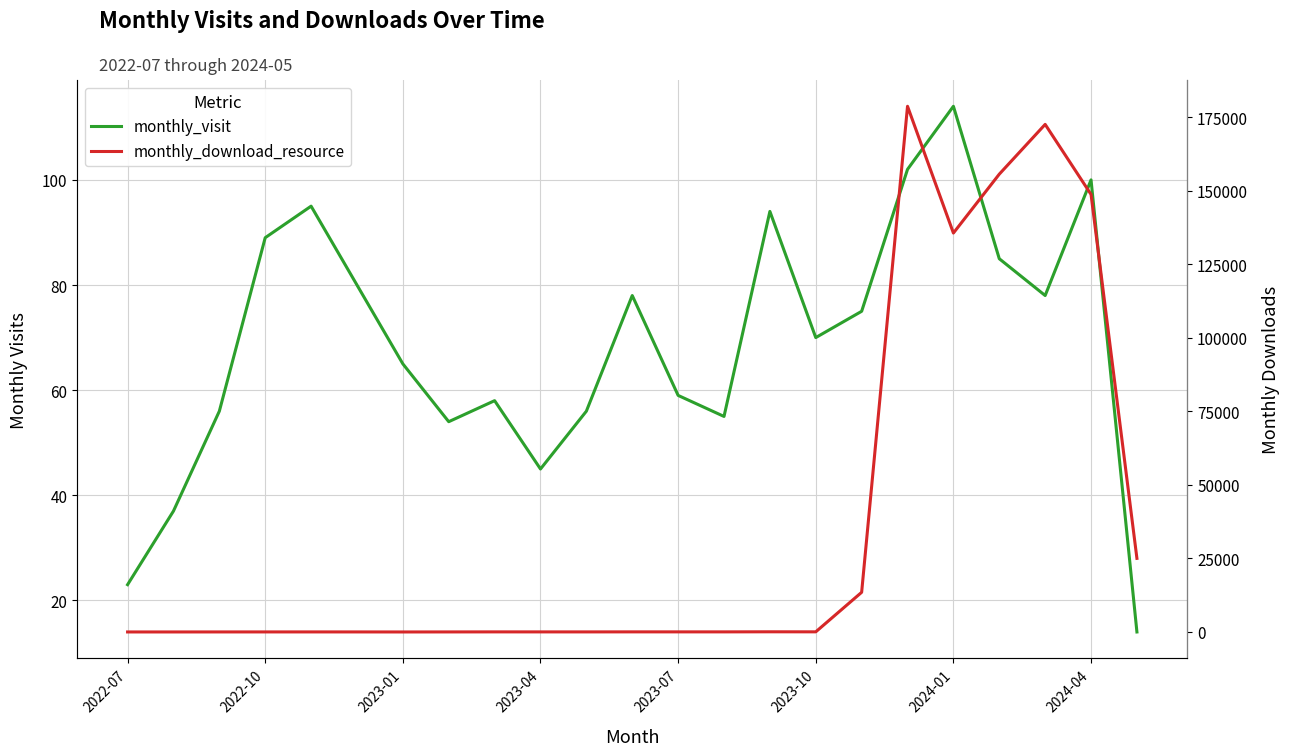

Which series has the largest total across all categories?

monthly_download_resource